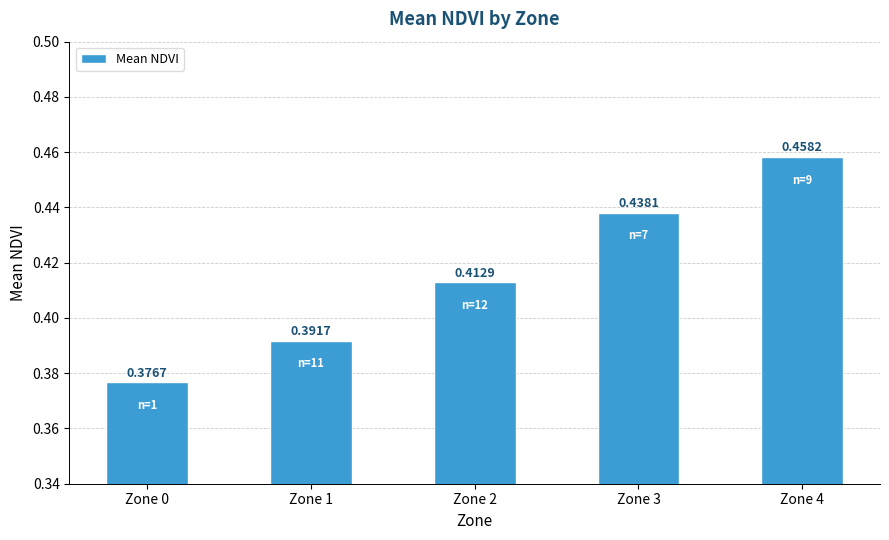

Does the chart contain any negative values?

No